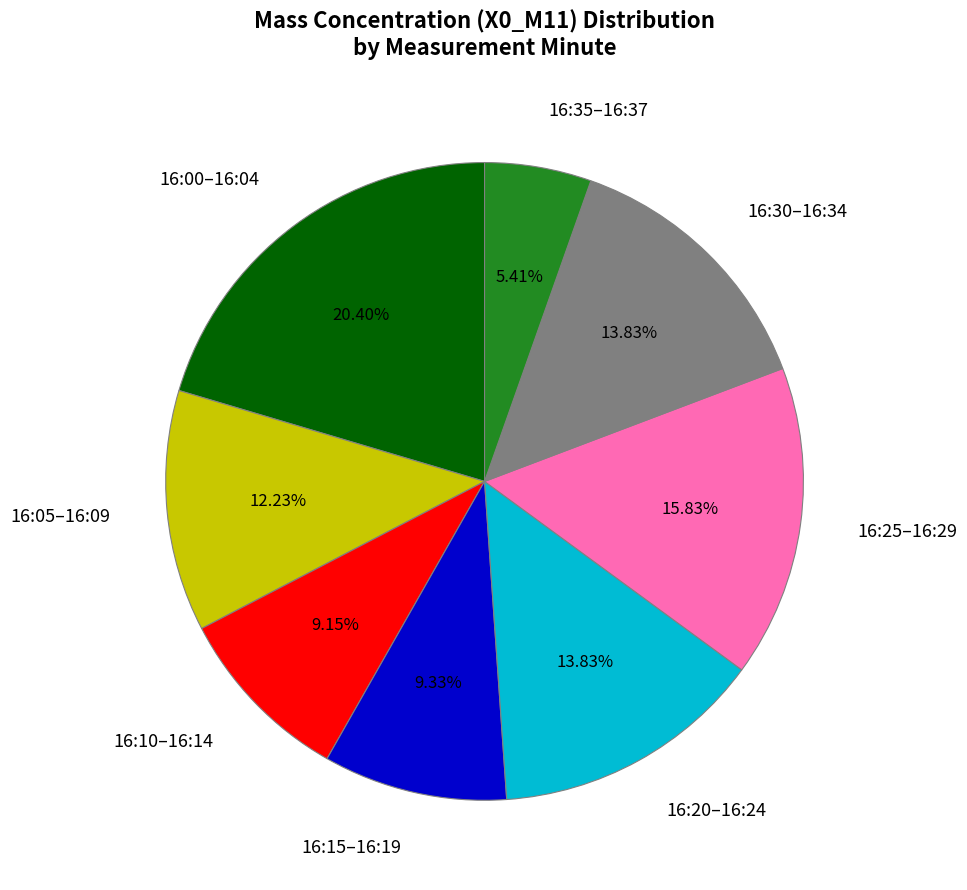

Which slice is the smallest?

16:35–16:37